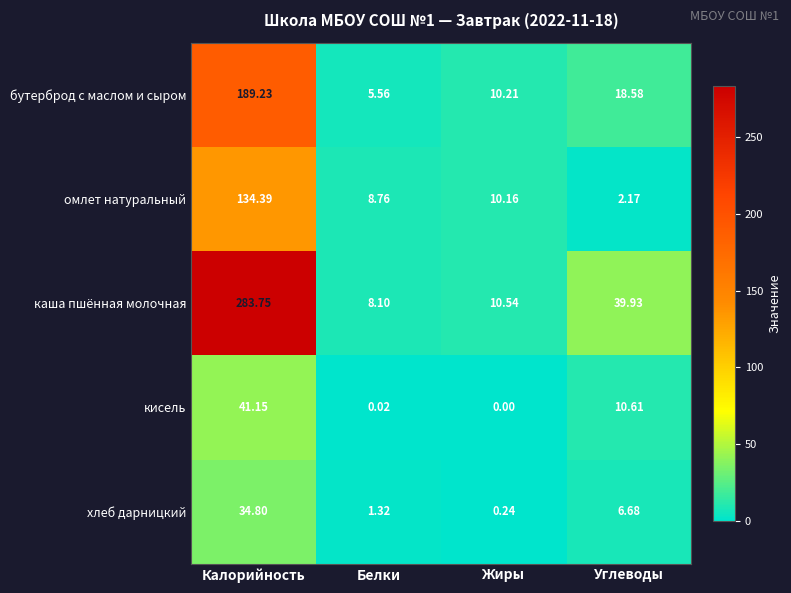

At which category does the chart reach its peak across all series?

Калорийность